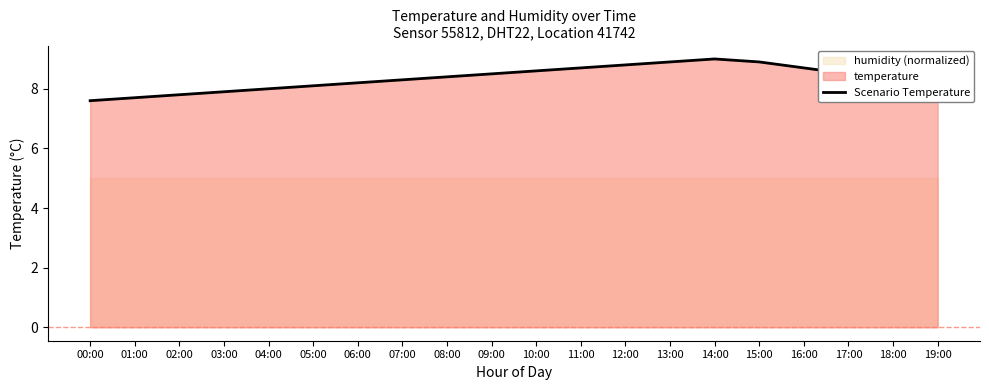

Reading left to right, list all the values displayed in this chart.

7.6	7.7	7.8	7.9	8.0	8.1	8.2	8.3	8.4	8.5	8.6	8.7	8.8	8.9	9.0	8.9	8.7	8.5	8.3	8.1